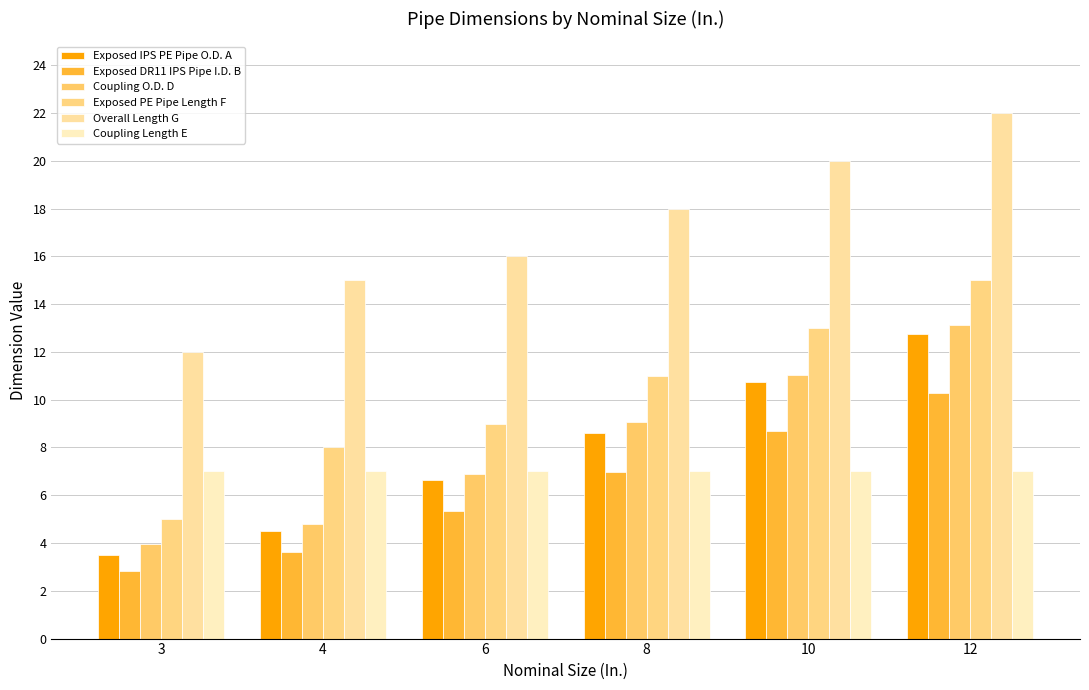

What is the total value across all series at 8?

60.6